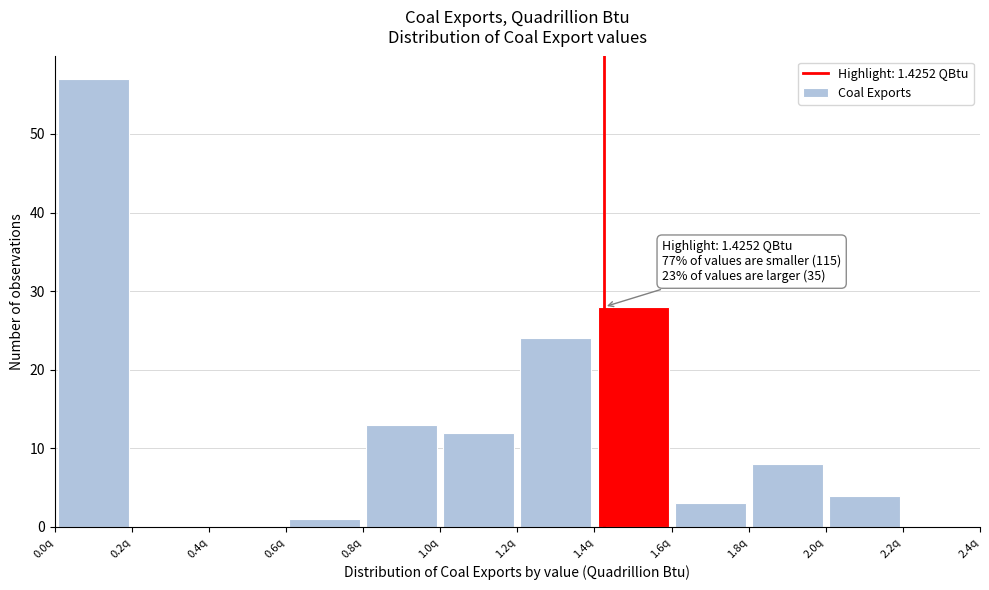

Over which range of the x-axis is the bar tallest?

0.0 to 0.2